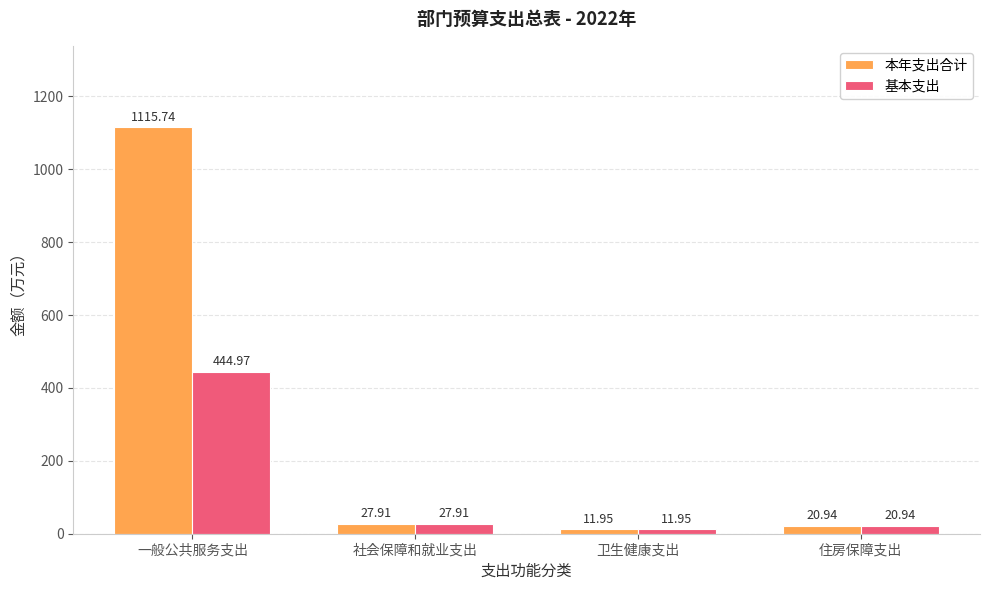

At how many categories does at least one series exceed 303?

1